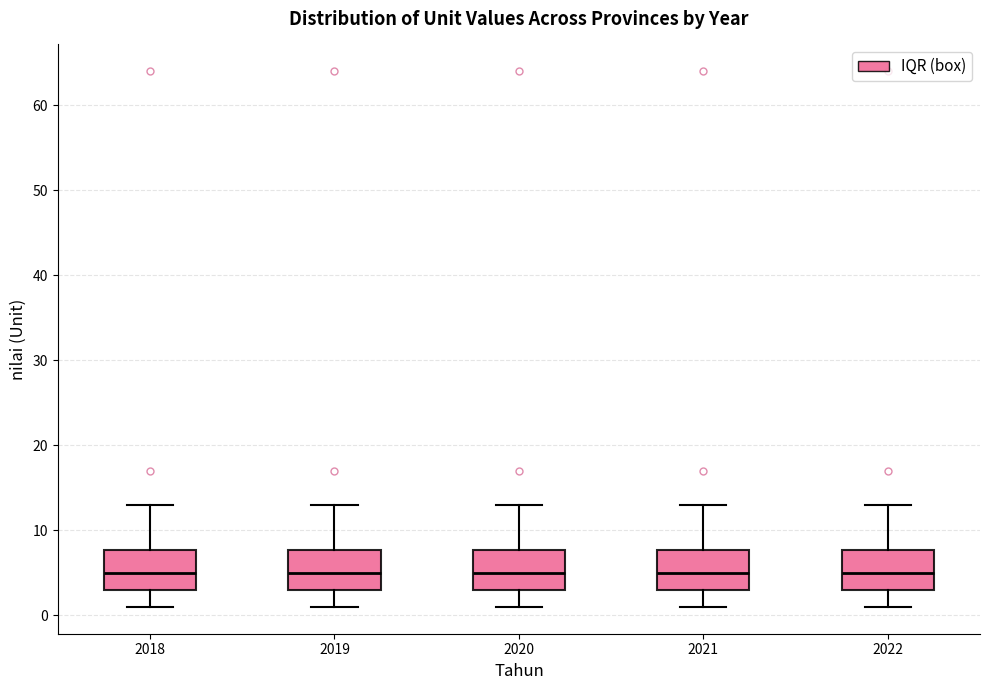

Reading left to right, read every box against the y-axis: the position of its median line, the range the box covers, and the ends of its whiskers. The values are not printed on the chart, so give them approximately, as read against the axis.

2018: median 5, box 3 to 8, whiskers 1 to 13
2019: median 5, box 3 to 8, whiskers 1 to 13
2020: median 5, box 3 to 8, whiskers 1 to 13
2021: median 5, box 3 to 8, whiskers 1 to 13
2022: median 5, box 3 to 8, whiskers 1 to 13